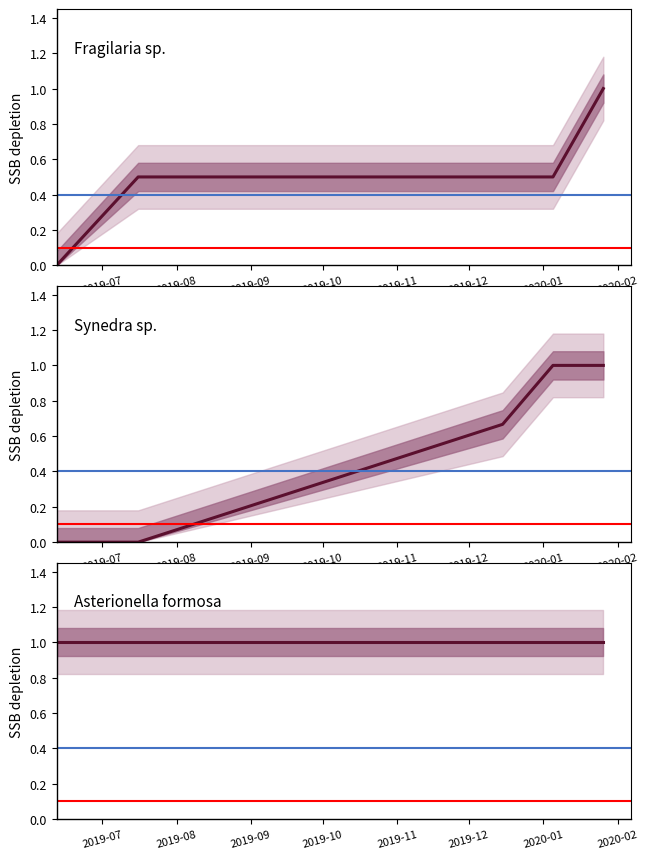

What is the sum of all Asterionella formosa values?

5.0